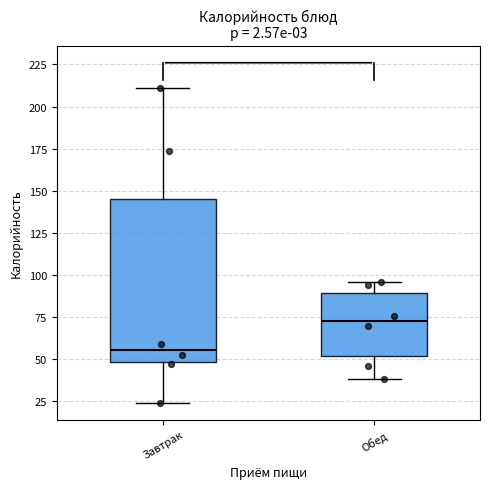

Where is the lower edge of the box for Обед on the y-axis? The values are not printed on the chart, so give them approximately, as read against the axis.

50